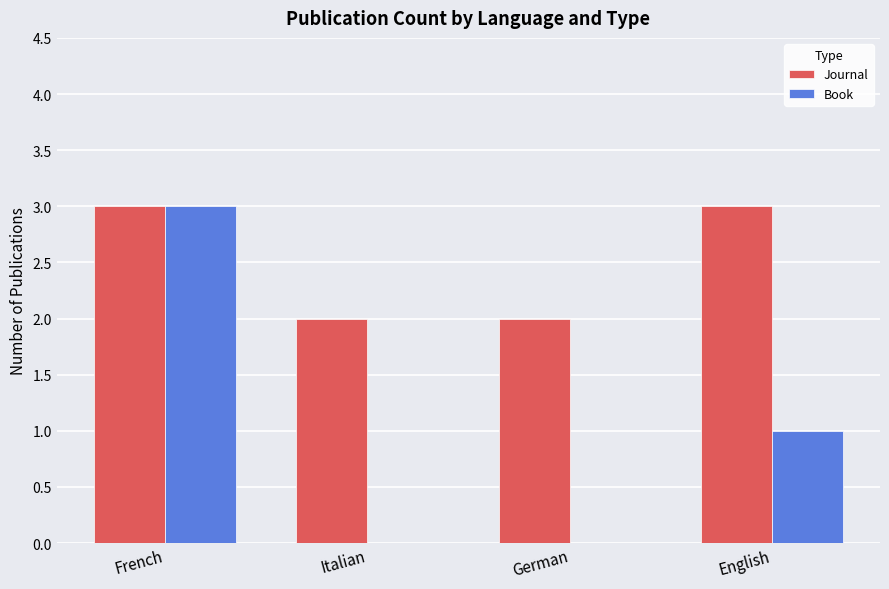

True or false: Book has a value of 4 at French.

False